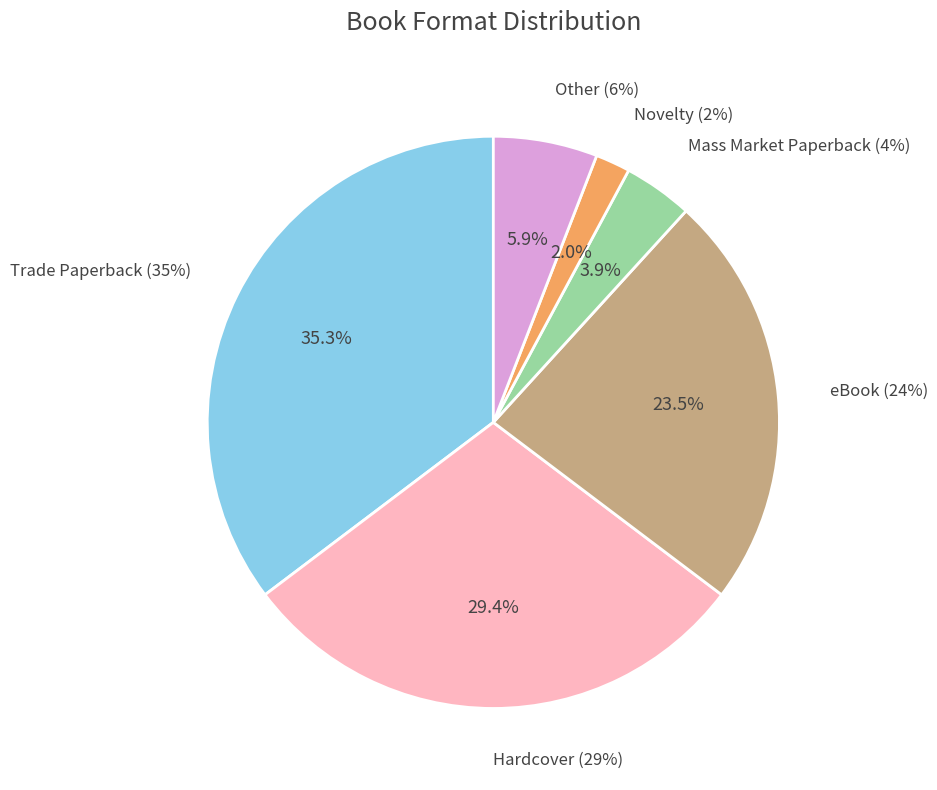

Count the number of slices in the pie.

8